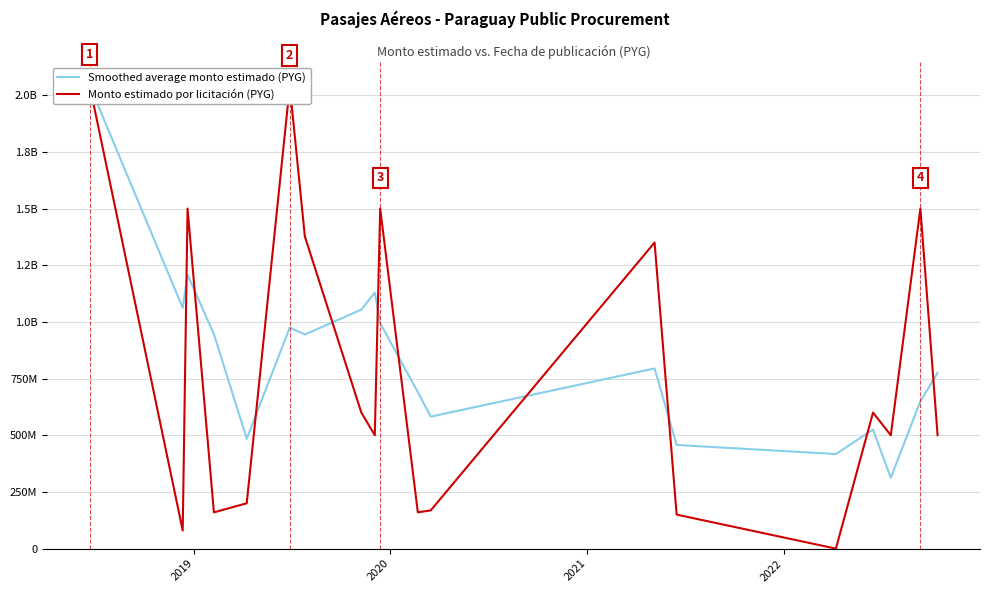

True or false: Smoothed average monto estimado (PYG) has a value of 1112778001.9 at 10.

False